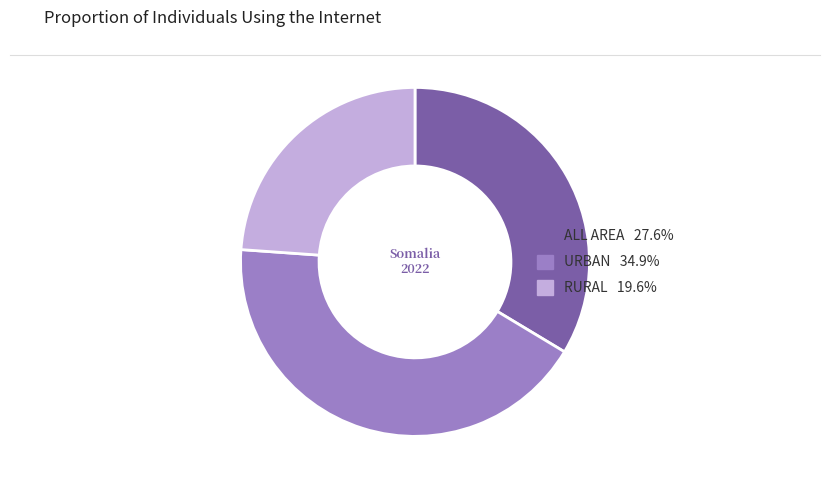

How many segments does this pie chart have?

3